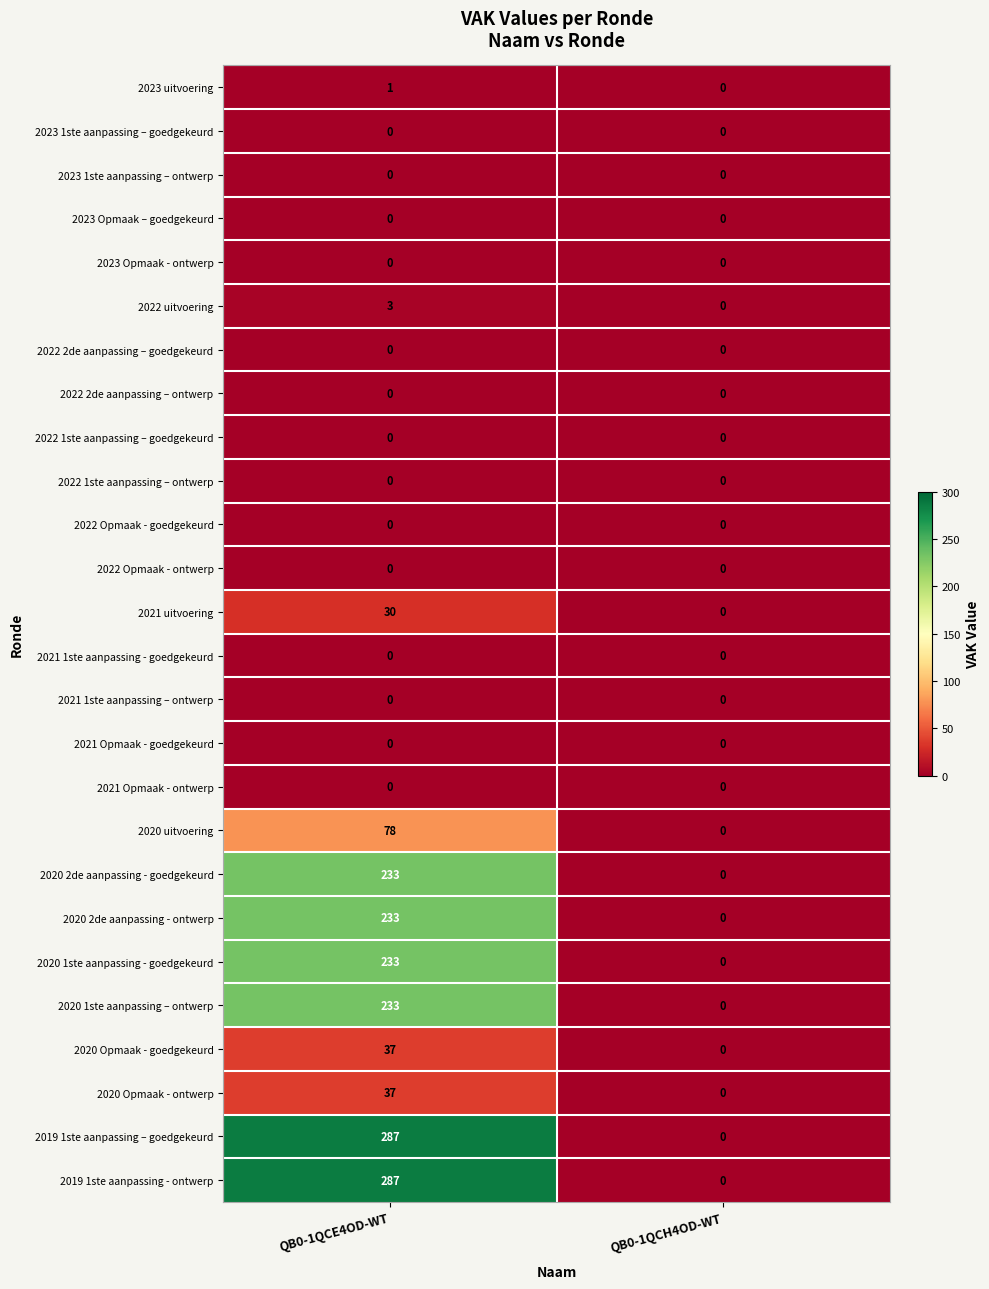

What is the sum of all 2020 1ste aanpassing – ontwerp values?

233